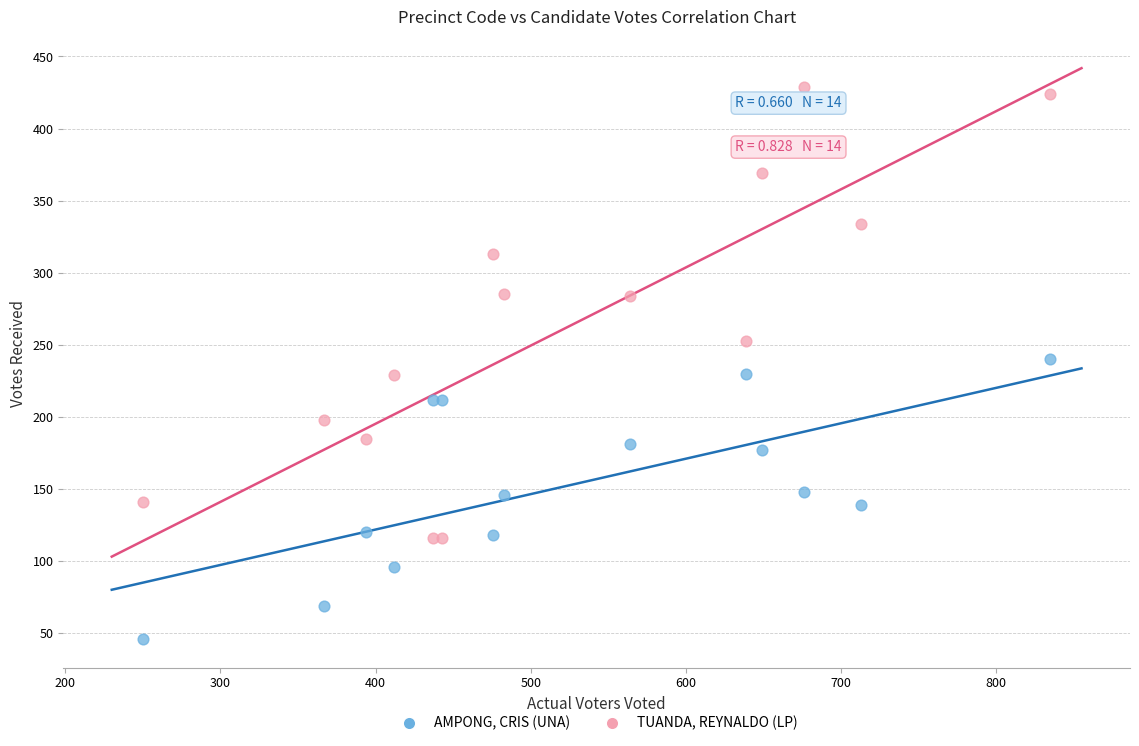

Which series reaches the maximum Y coordinate?

TUANDA, REYNALDO (LP)